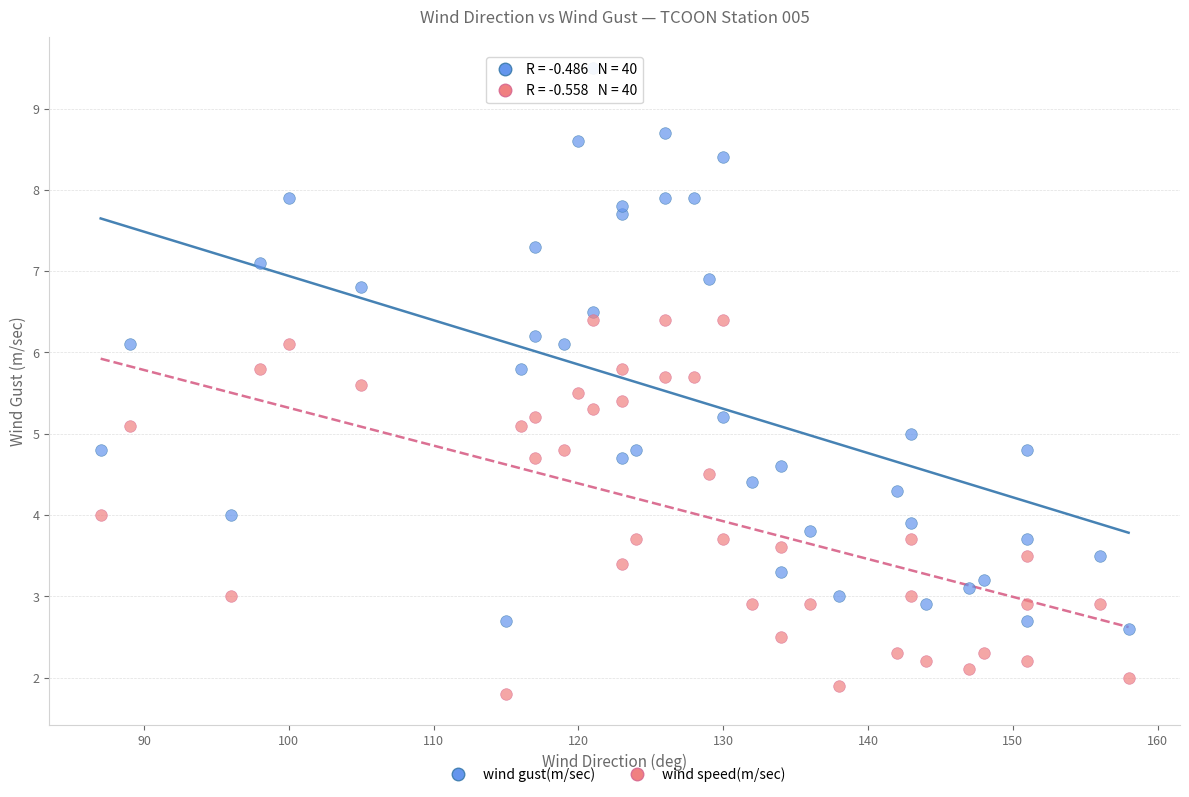

Which series reaches the minimum Y coordinate?

wind speed(m/sec)